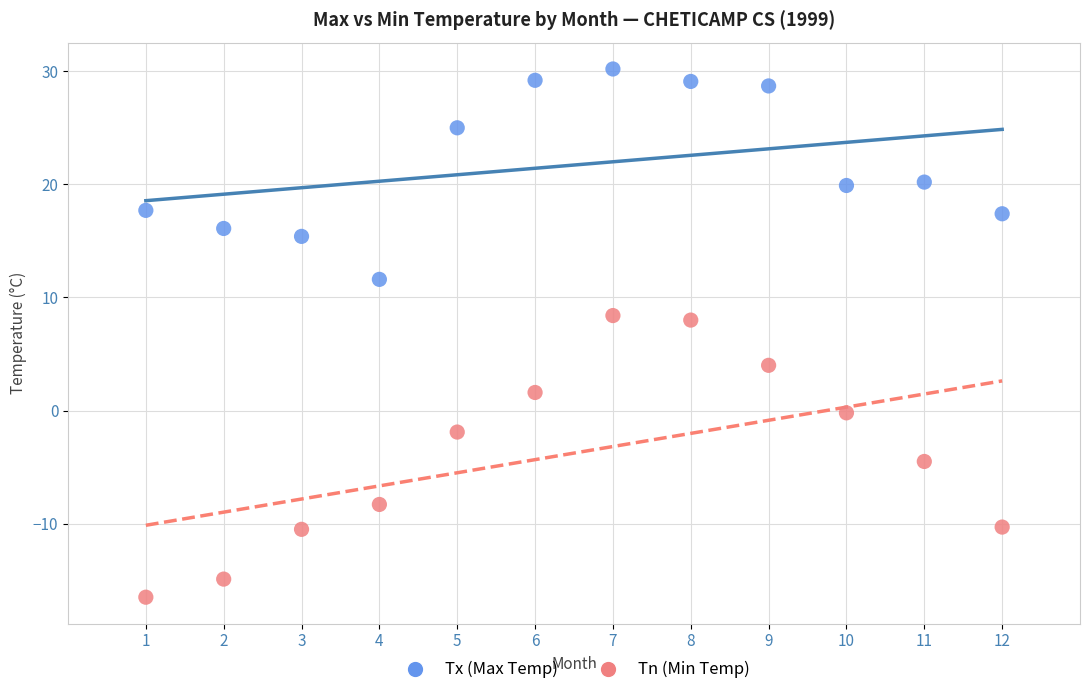

What is the X range (max minus min) for the scatter plot?

11.0